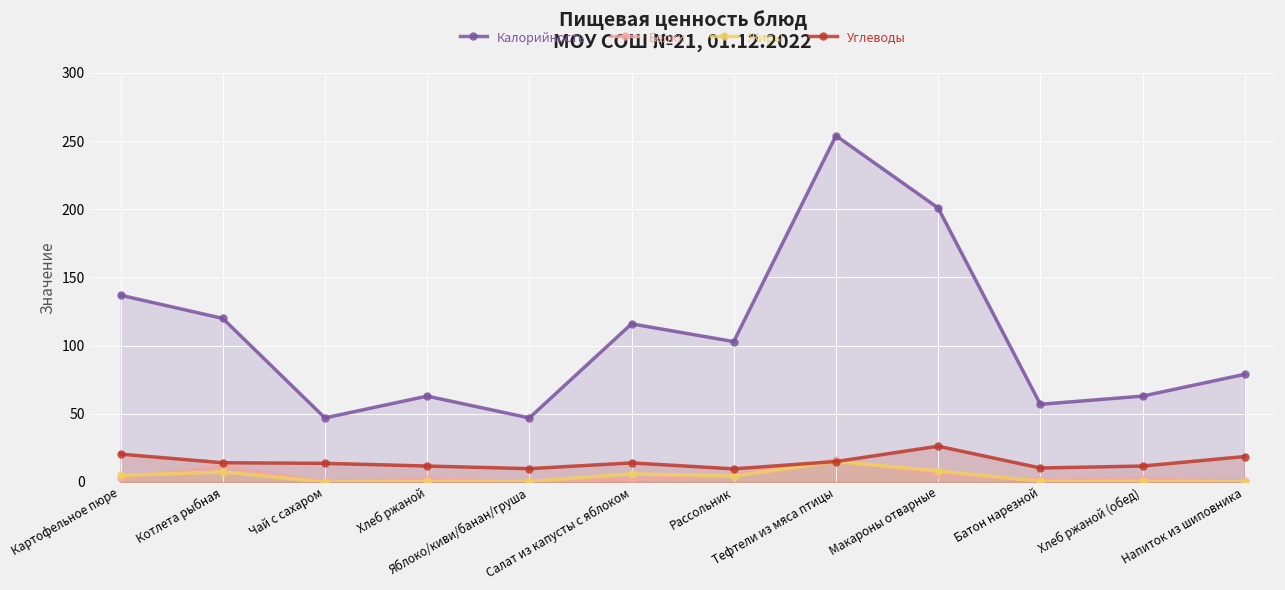

Which category has the lowest value in the Углеводы series?

Рассольник